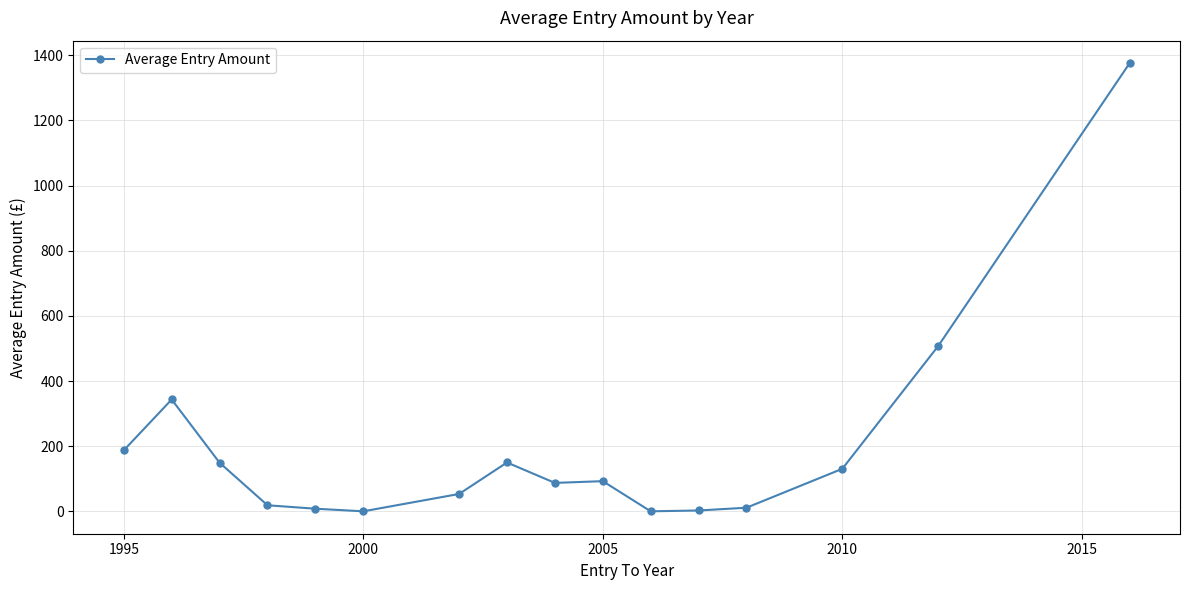

What is the maximum value shown in the chart?

1376.0